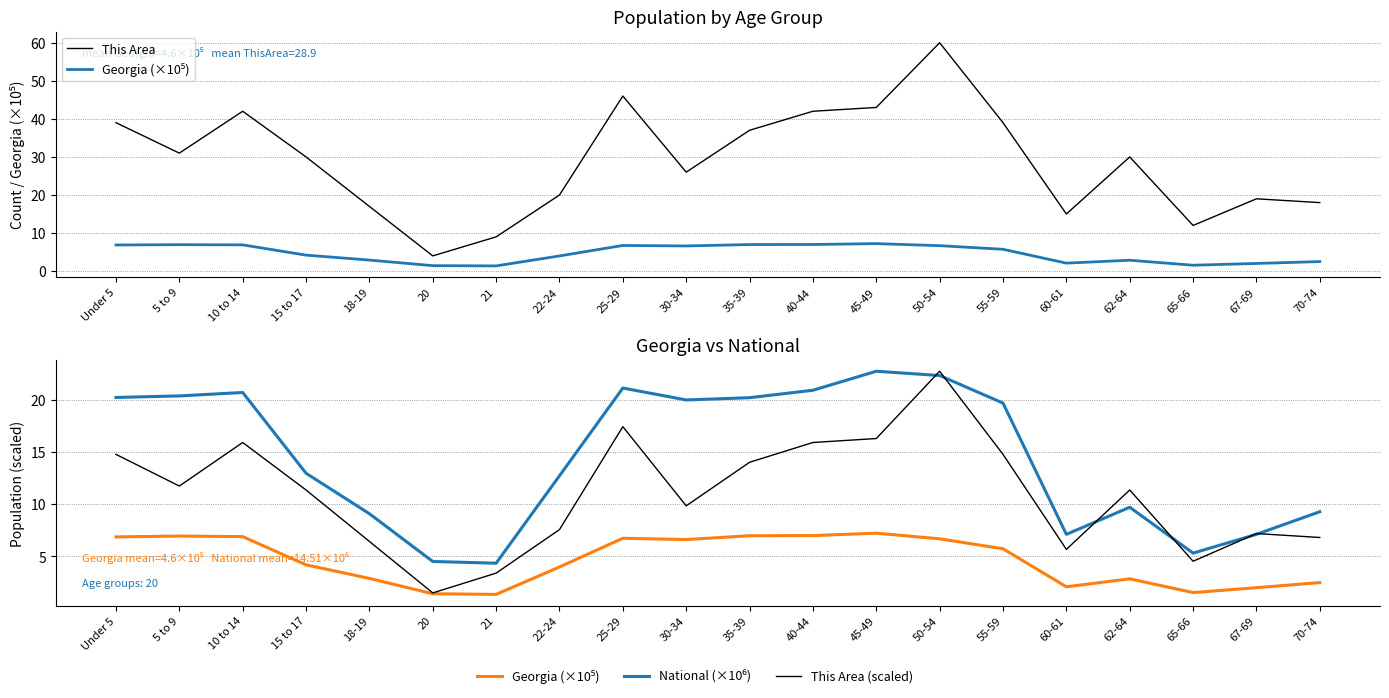

Between 5 to 9 and 60-61, which is larger?

5 to 9